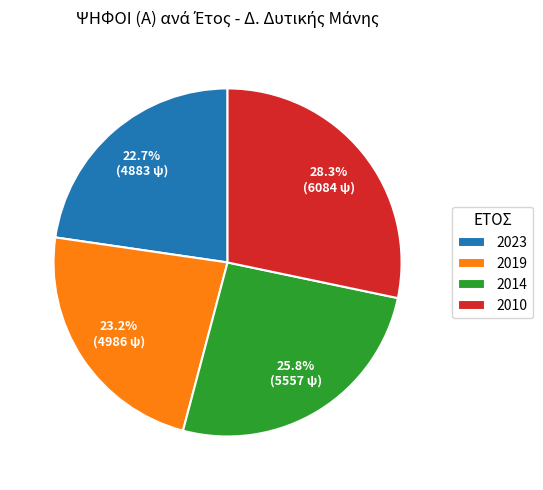

Which category has the biggest portion of the pie?

2010